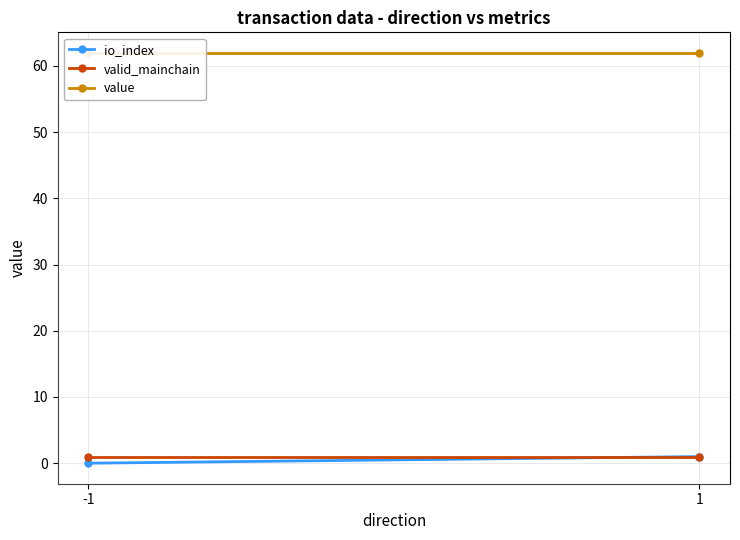

List the series in order of their peak value, highest first.

value, io_index, valid_mainchain